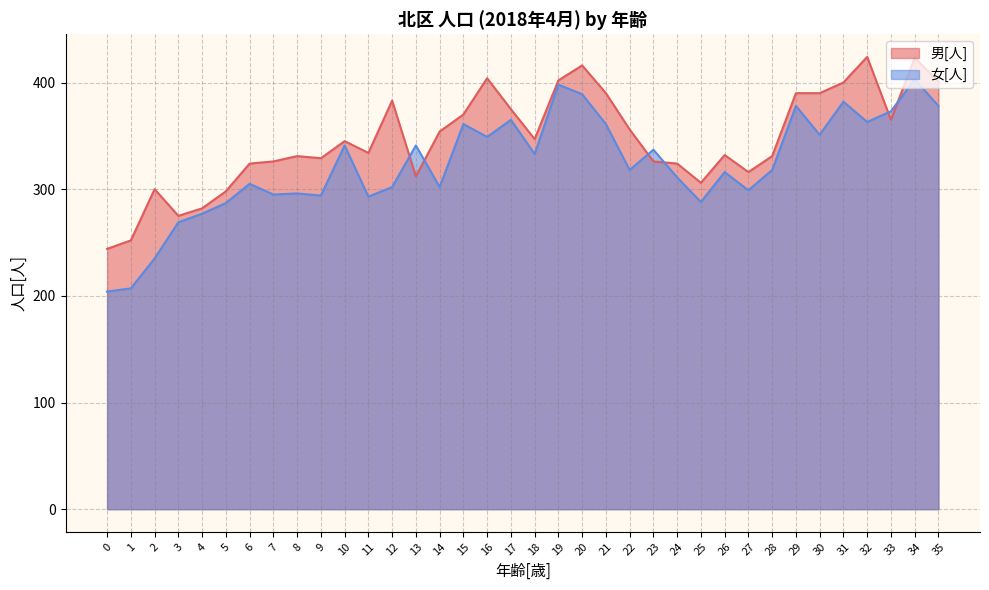

Where is the first local minimum for 女[人]?

7